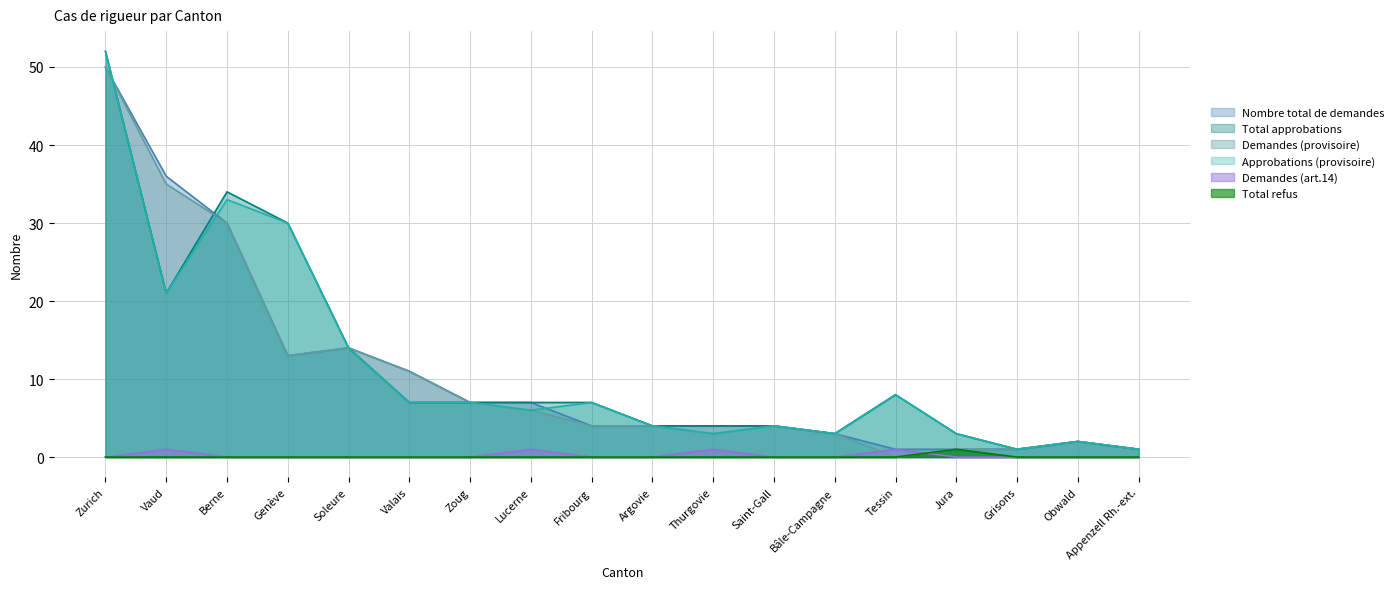

True or false: Demandes (art.14) has a value of 0 at Vaud.

False